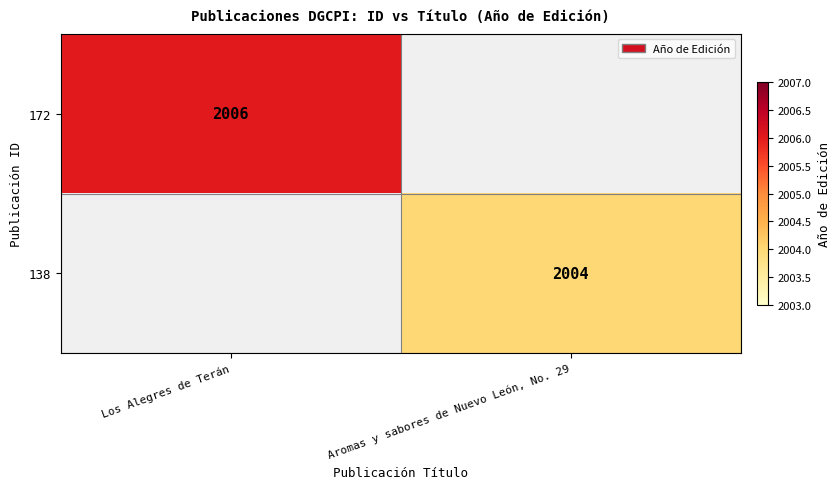

How many data points does each series have?

2